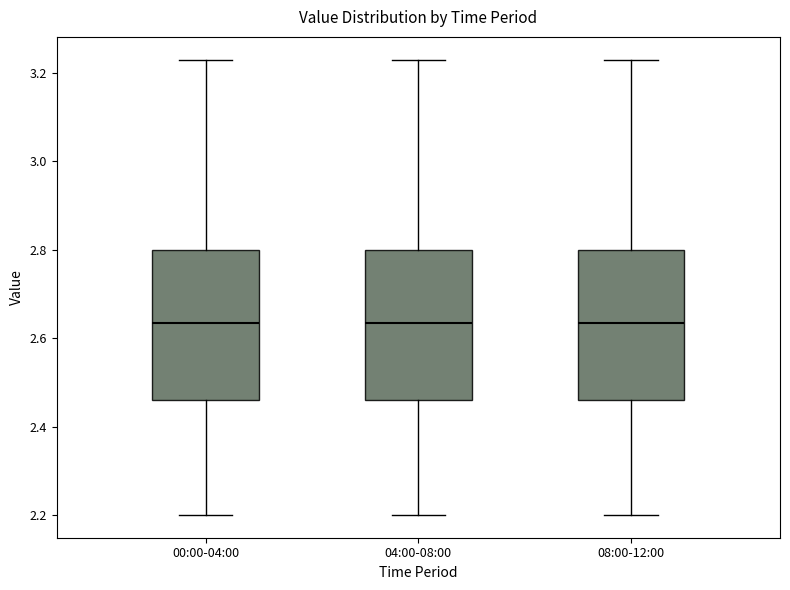

Reading left to right, transcribe this box plot: for each box, give where its median line is, the range the box spans, and where its two whiskers end, as read against the y-axis. The values are not printed on the chart, so give them approximately, as read against the axis.

00:00-04:00: median 2.64, box 2.46 to 2.80, whiskers 2.20 to 3.24
04:00-08:00: median 2.64, box 2.46 to 2.80, whiskers 2.20 to 3.24
08:00-12:00: median 2.64, box 2.46 to 2.80, whiskers 2.20 to 3.24